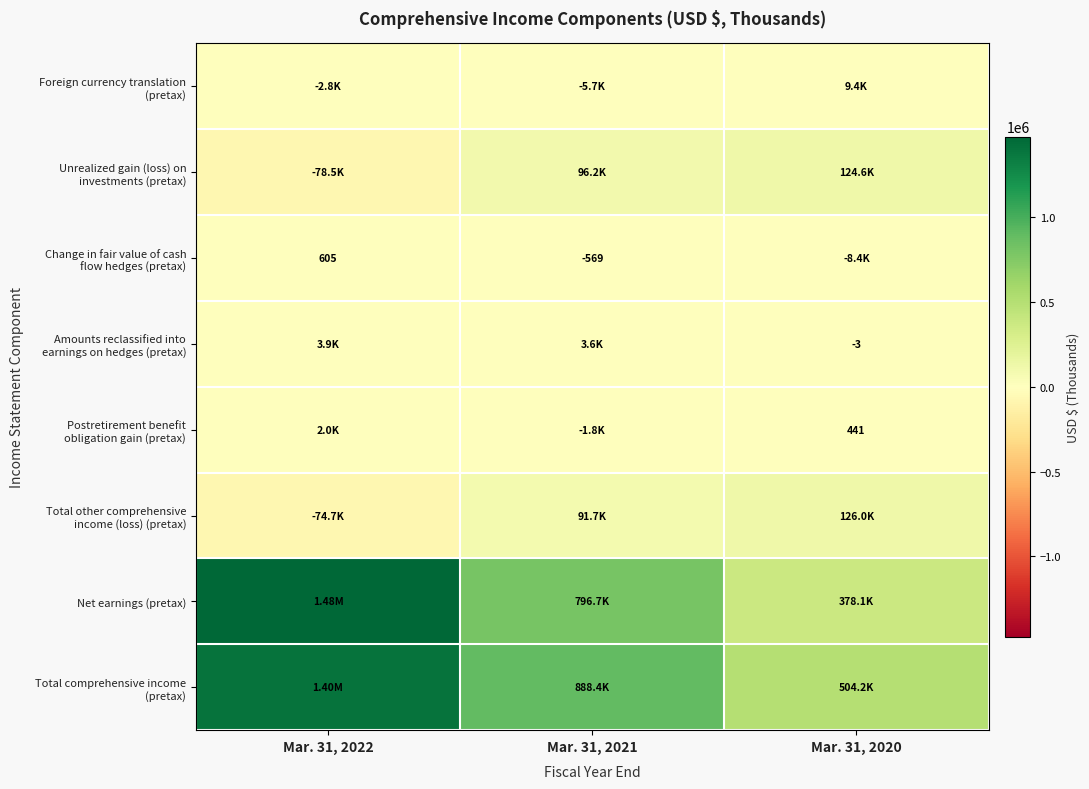

Is it true that Postretirement benefit obligation gain (pretax) equals 276 at Mar. 31, 2020?

False